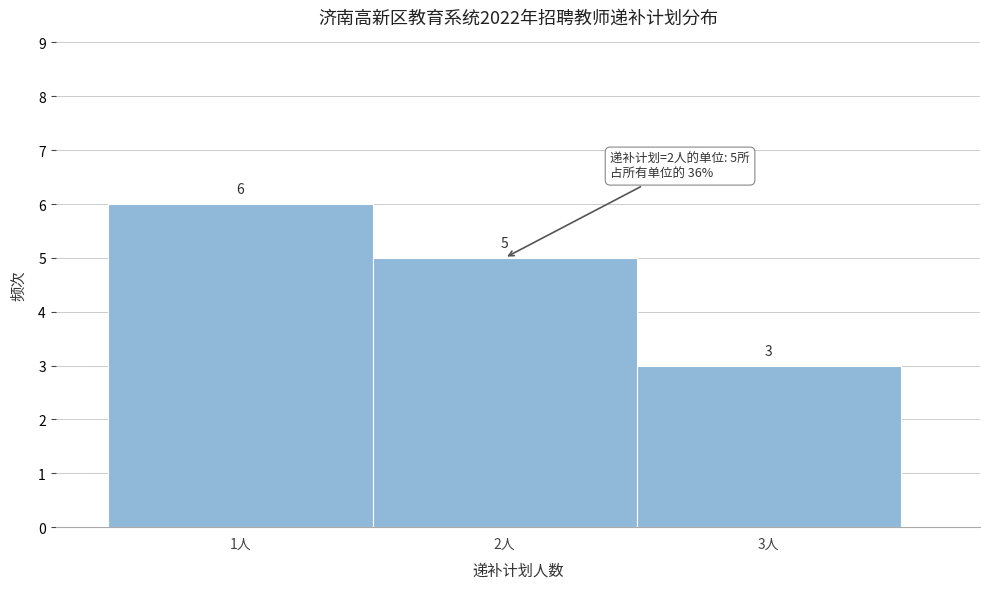

Reading left to right, transcribe this chart: for each bar, give the range it covers on the x-axis and its height.

0.5 to 1.5: 6
1.5 to 2.5: 5
2.5 to 3.5: 3